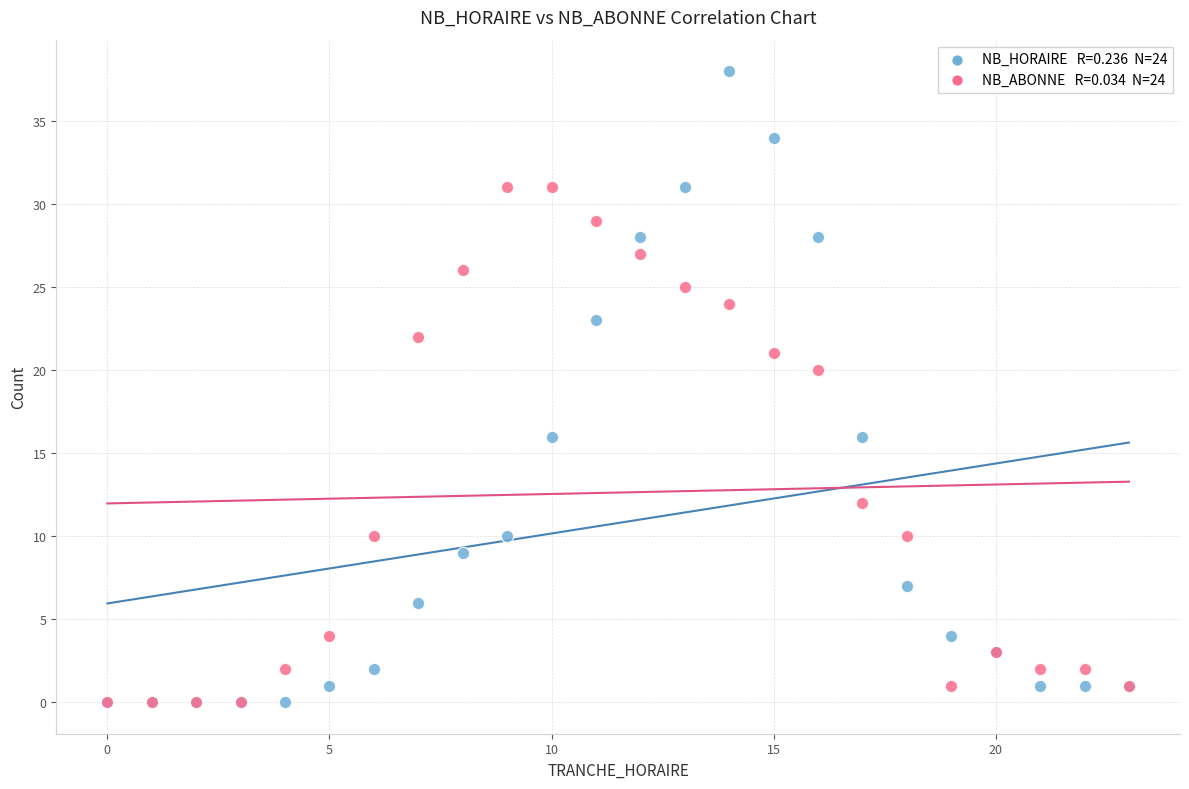

Across all series, what Y value is closest to 19?

20